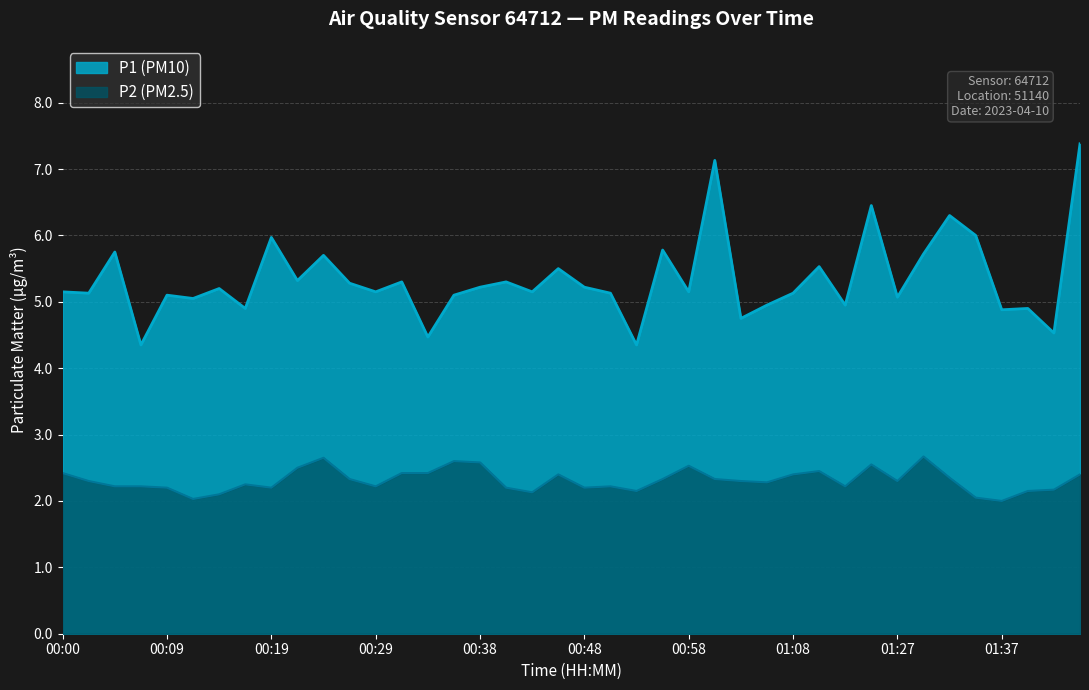

What is the approximate value of P2 at 00:31?

2.4